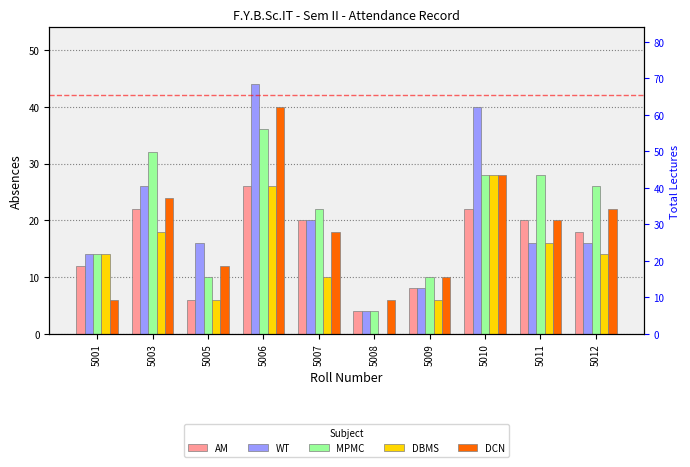

What is the average value of the DCN series?

19